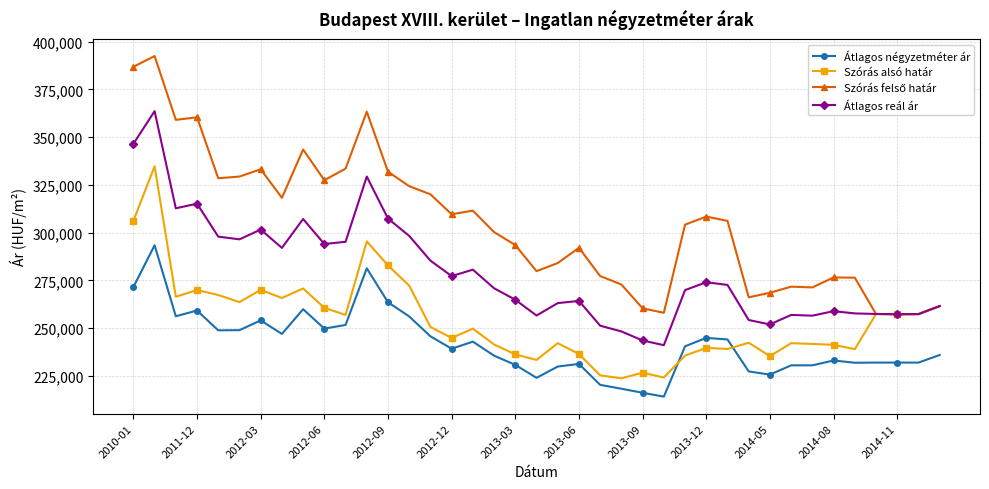

What is the value of the Átlagos négyzetméter ár point at the 14th from the left?

256172